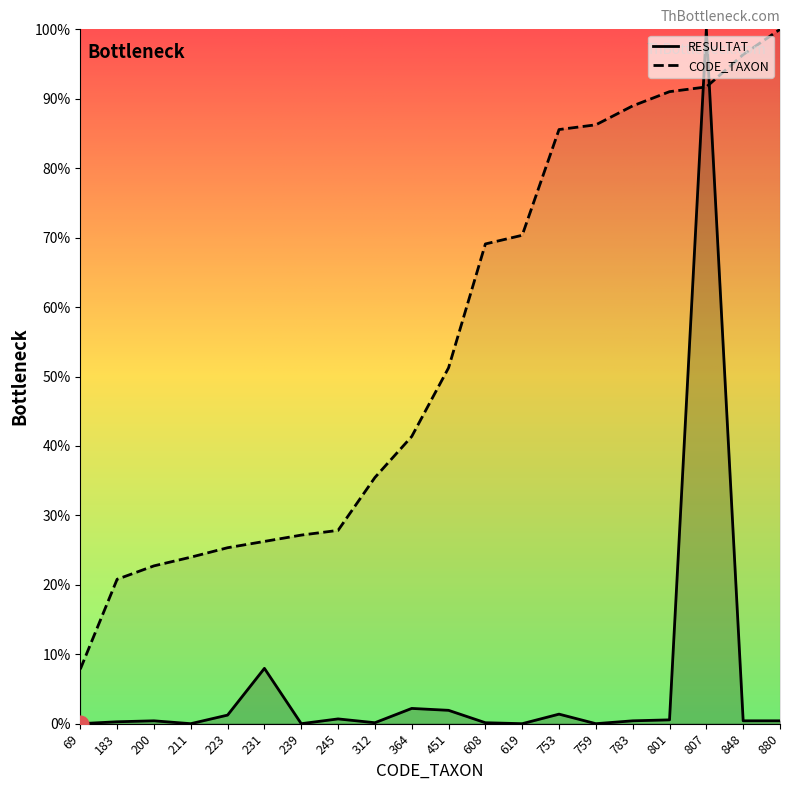

Reading left to right, what are all the values shown in this chart?

RESULTAT: 0.0	0.3	0.4	0.0	1.2	8.0	0.0	0.7	0.1	2.2	1.9	0.1	0.0	1.4	0.0	0.4	0.5	100.0	0.4	0.4
CODE_TAXON: 7.8	20.8	22.7	24.0	25.3	26.2	27.2	27.8	35.5	41.4	51.2	69.1	70.3	85.6	86.2	89.0	91.0	91.7	96.4	100.0